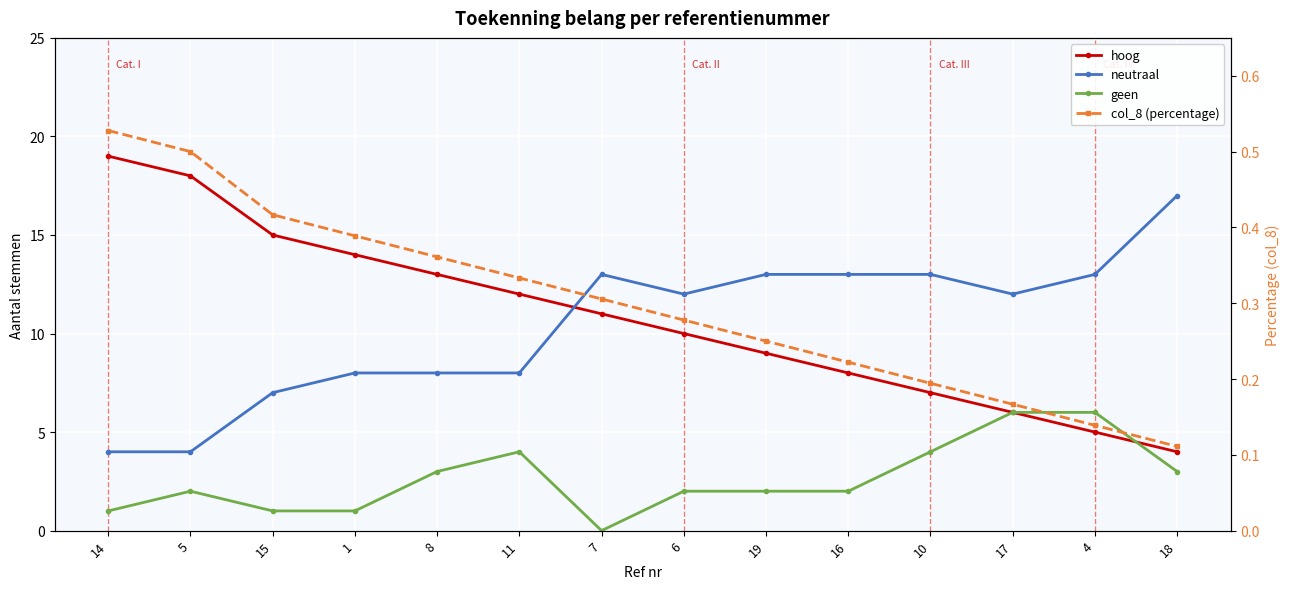

Where does the neutraal series first go above 12?

7